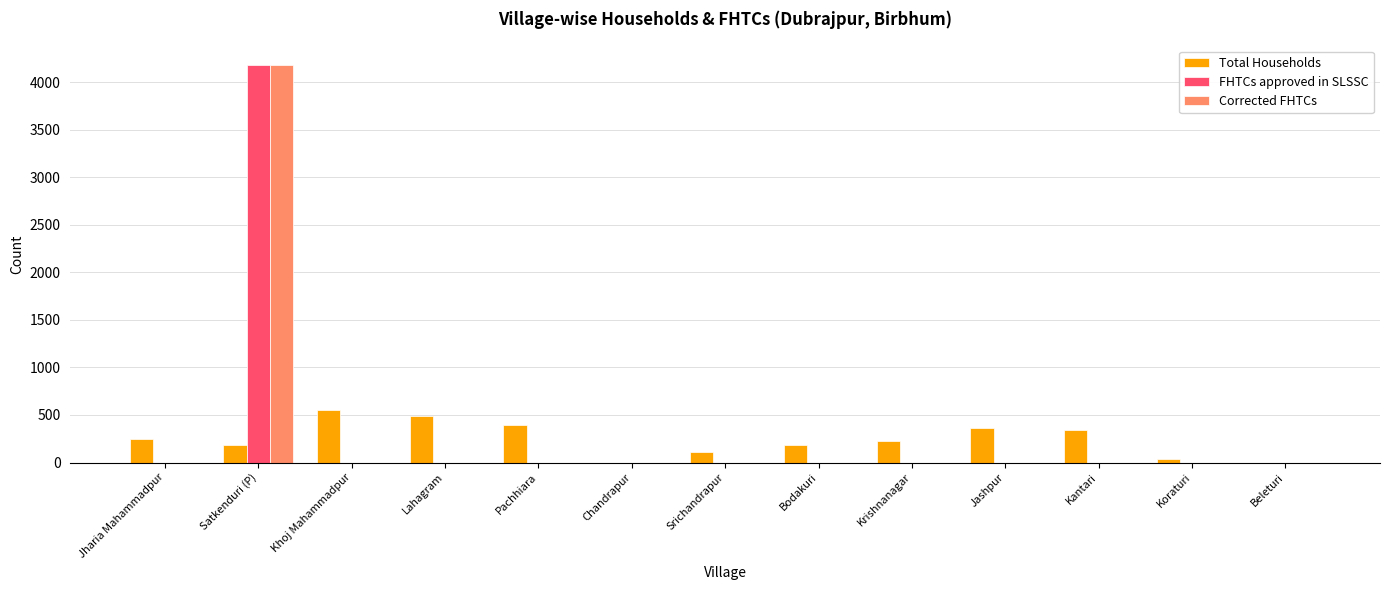

Is the value of FHTCs approved in SLSSC at Koraturi greater than the value of Total Households at Pachhiara?

No